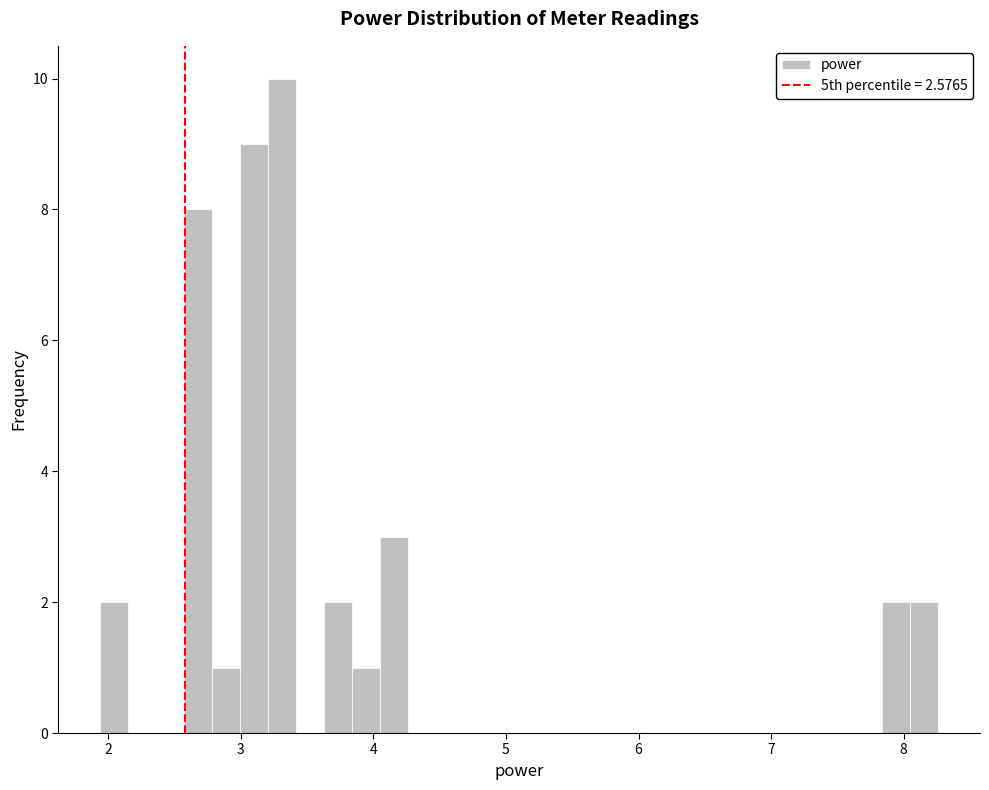

Read against the x-axis, roughly where is the centre of the tallest bar?

3.3